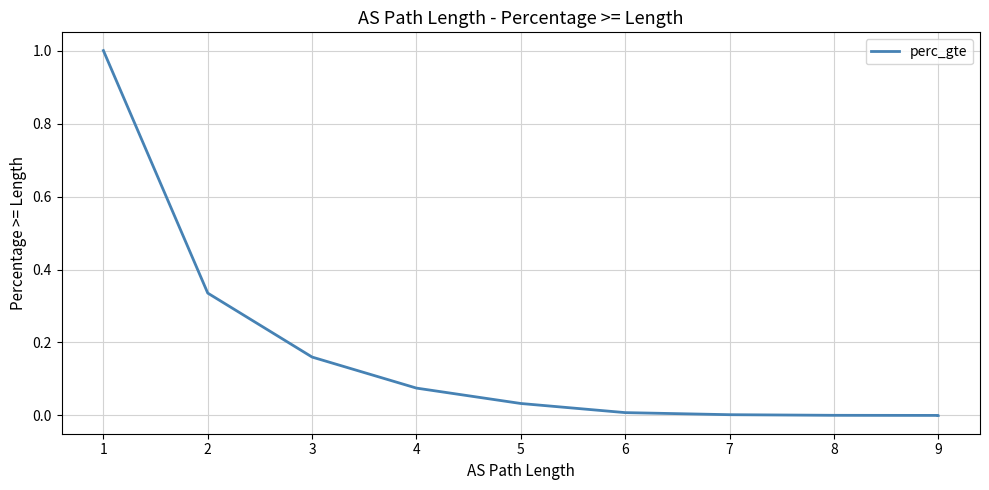

The chart shows a value of 0.0 at 9. True or false?

True